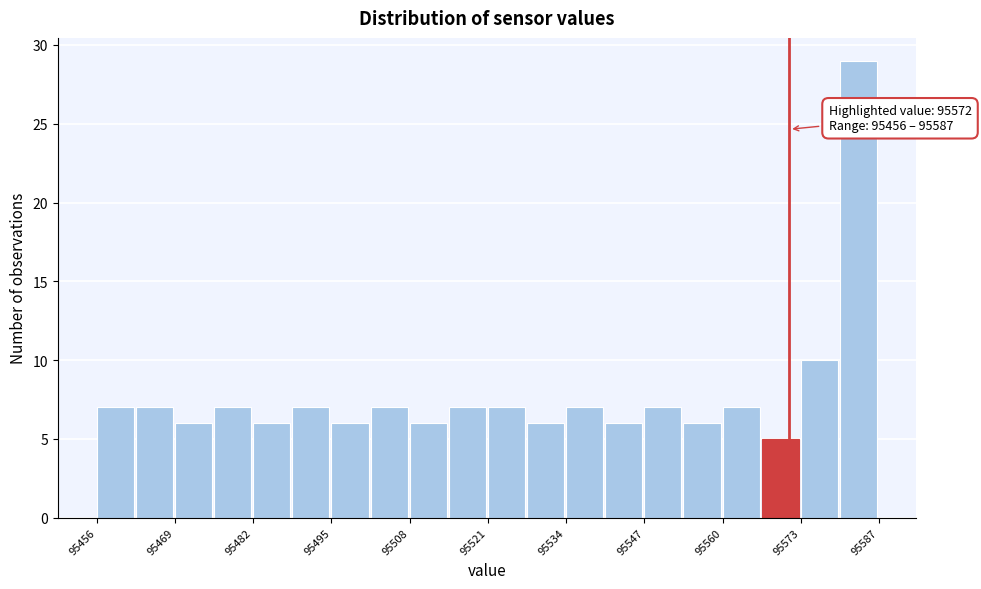

Around what value on the x-axis is the tallest bar? Give the approximate position of its centre, as read against the axis.

95584